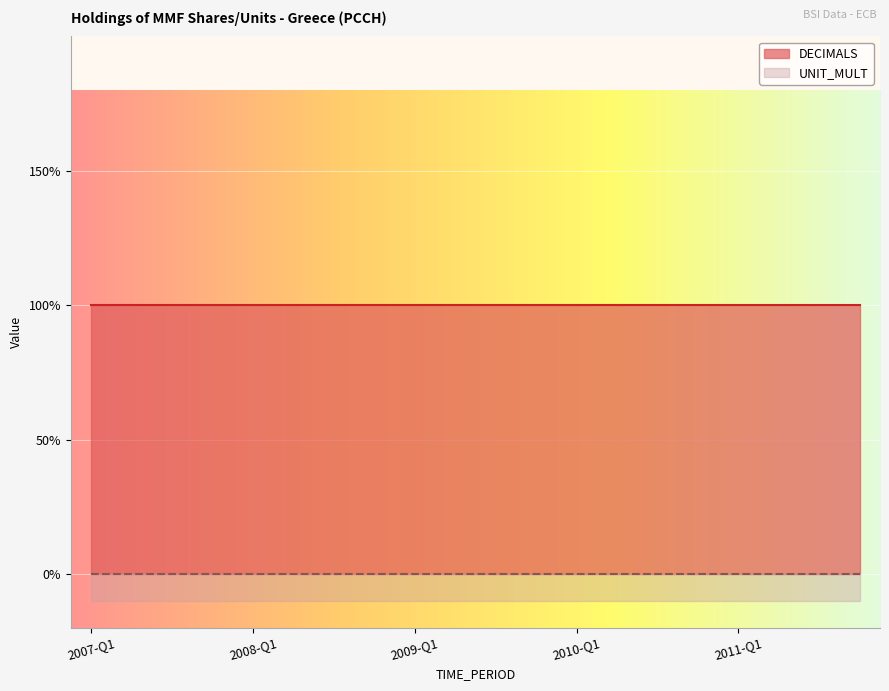

How many lines are shown in the chart?

2